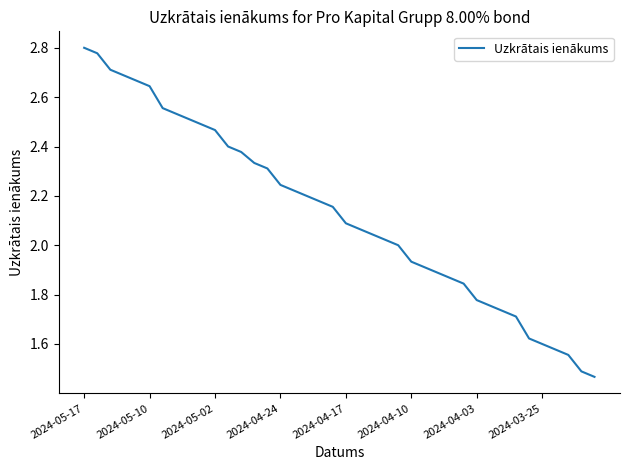

What is the difference between the maximum and minimum values?

1.3